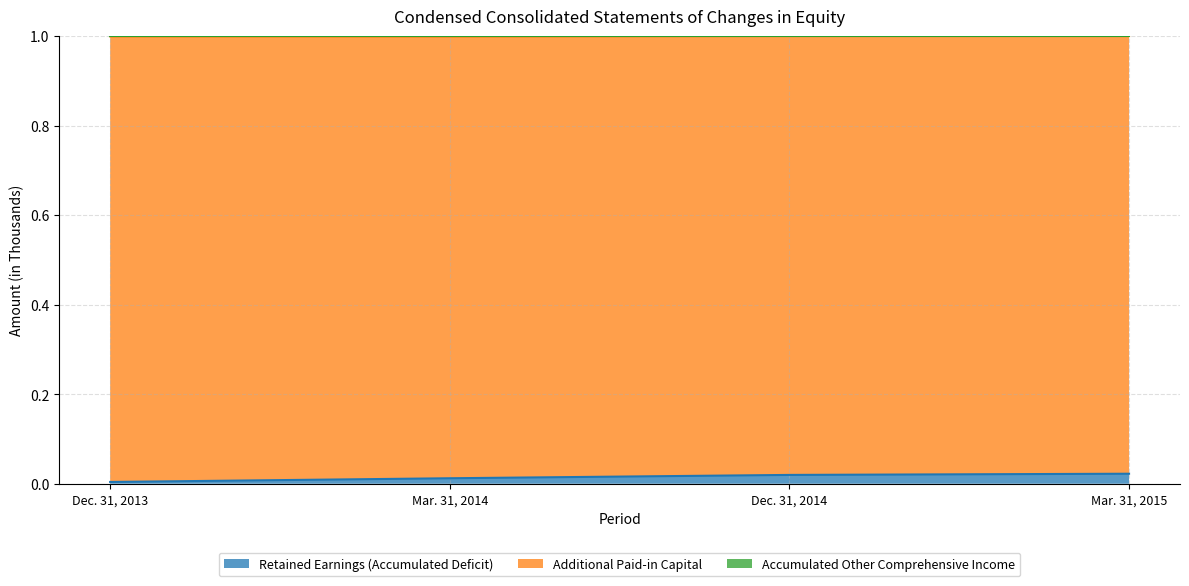

True or false: Retained Earnings (Accumulated Deficit) and Accumulated Other Comprehensive Income cross at least once.

False